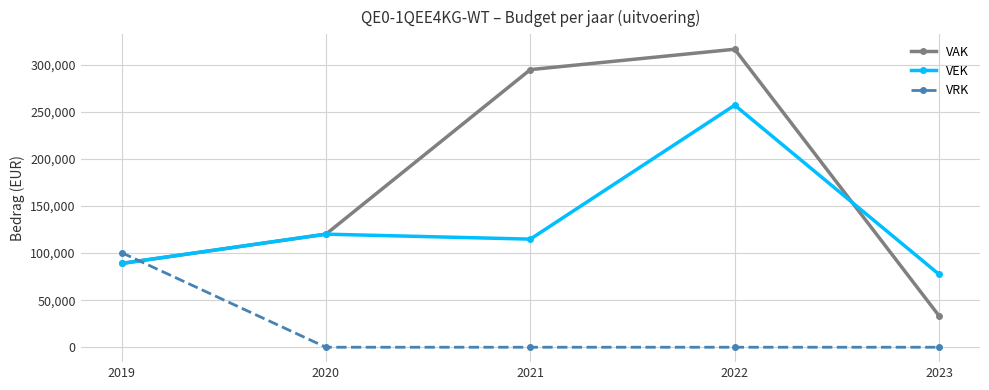

How many intersections are there between VRK and VEK?

1